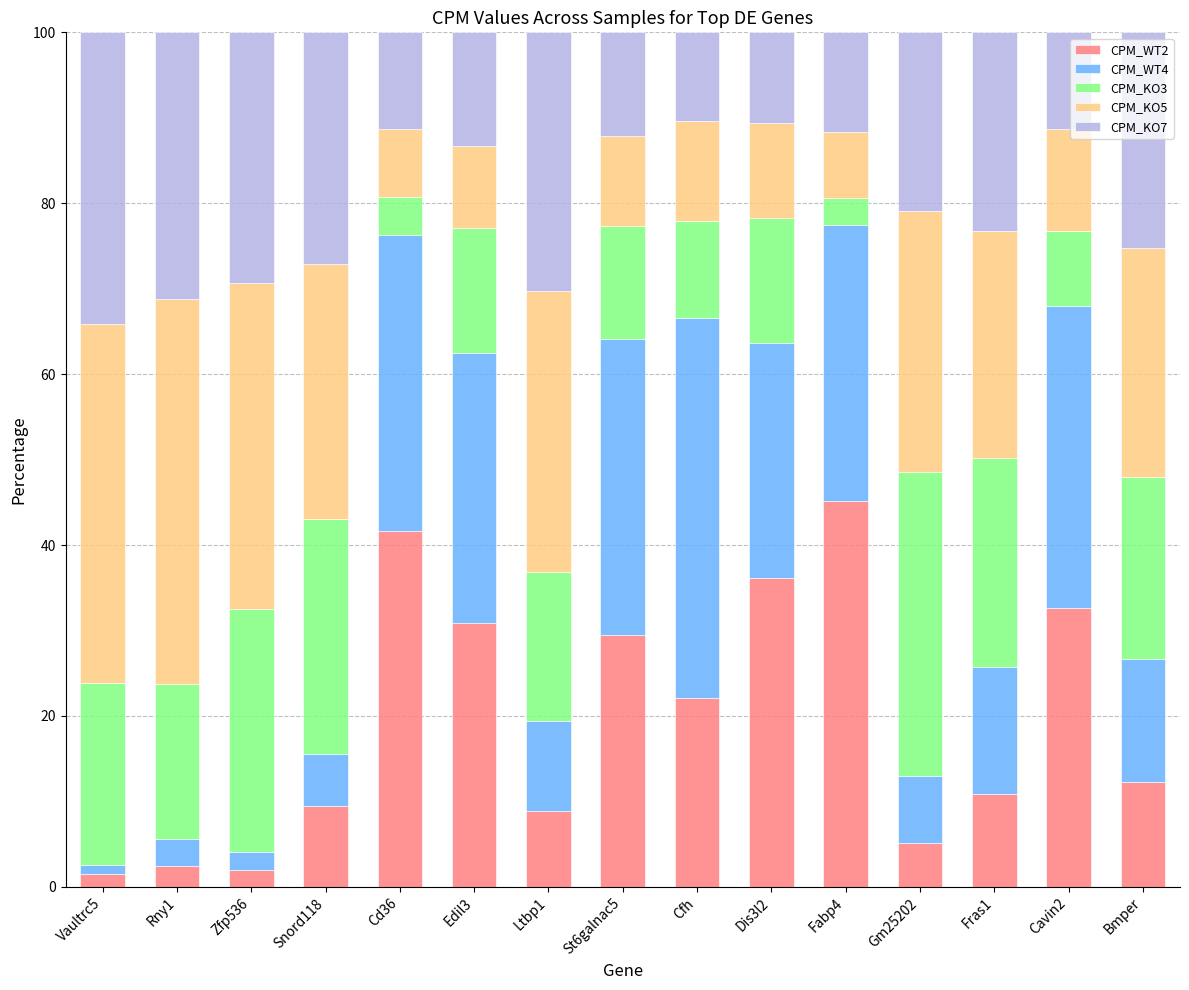

What is the total value across all series at Cd36?

100.0